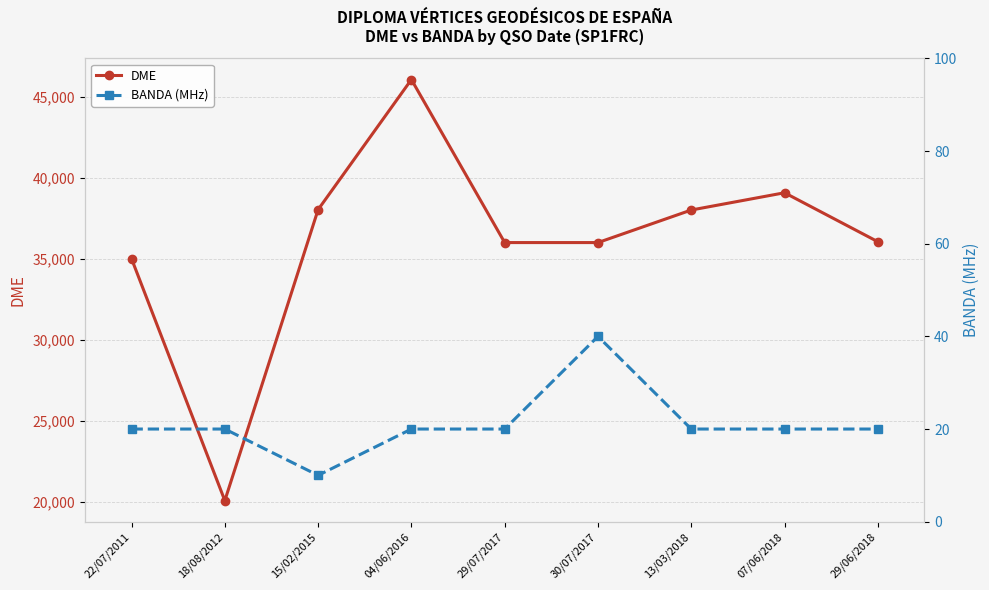

At which category is the sum across all series the highest?

04/06/2016